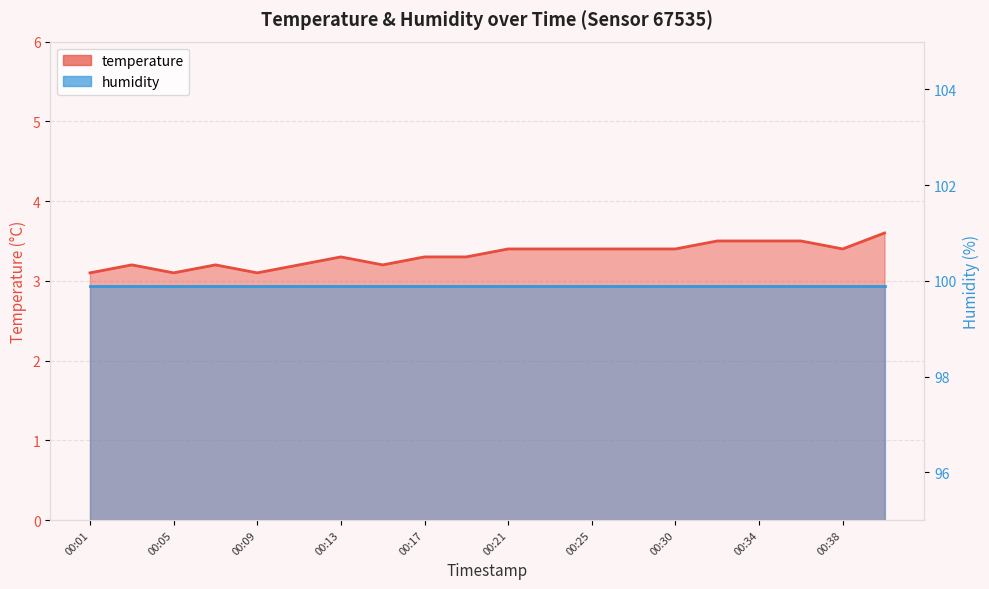

What is the difference between the second highest and second lowest values?

0.4